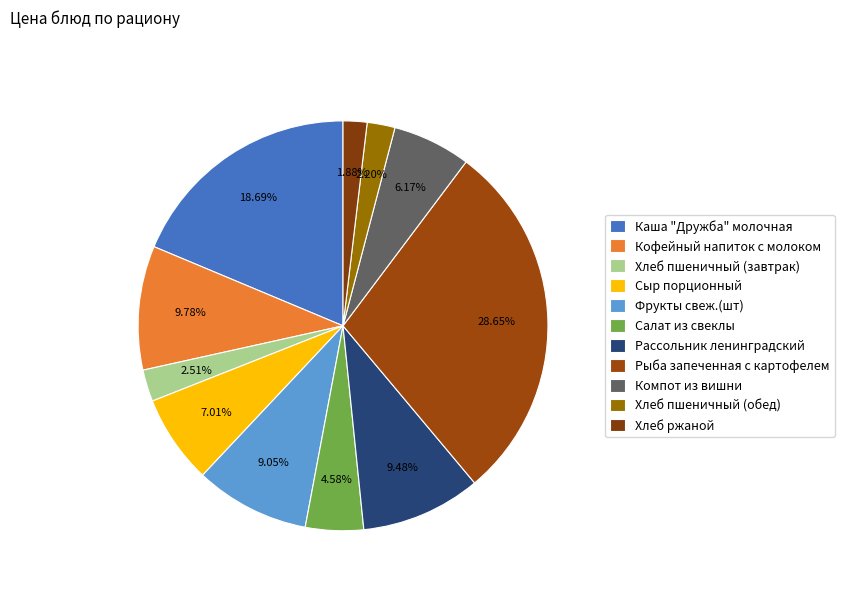

How many slices are in this pie chart?

11